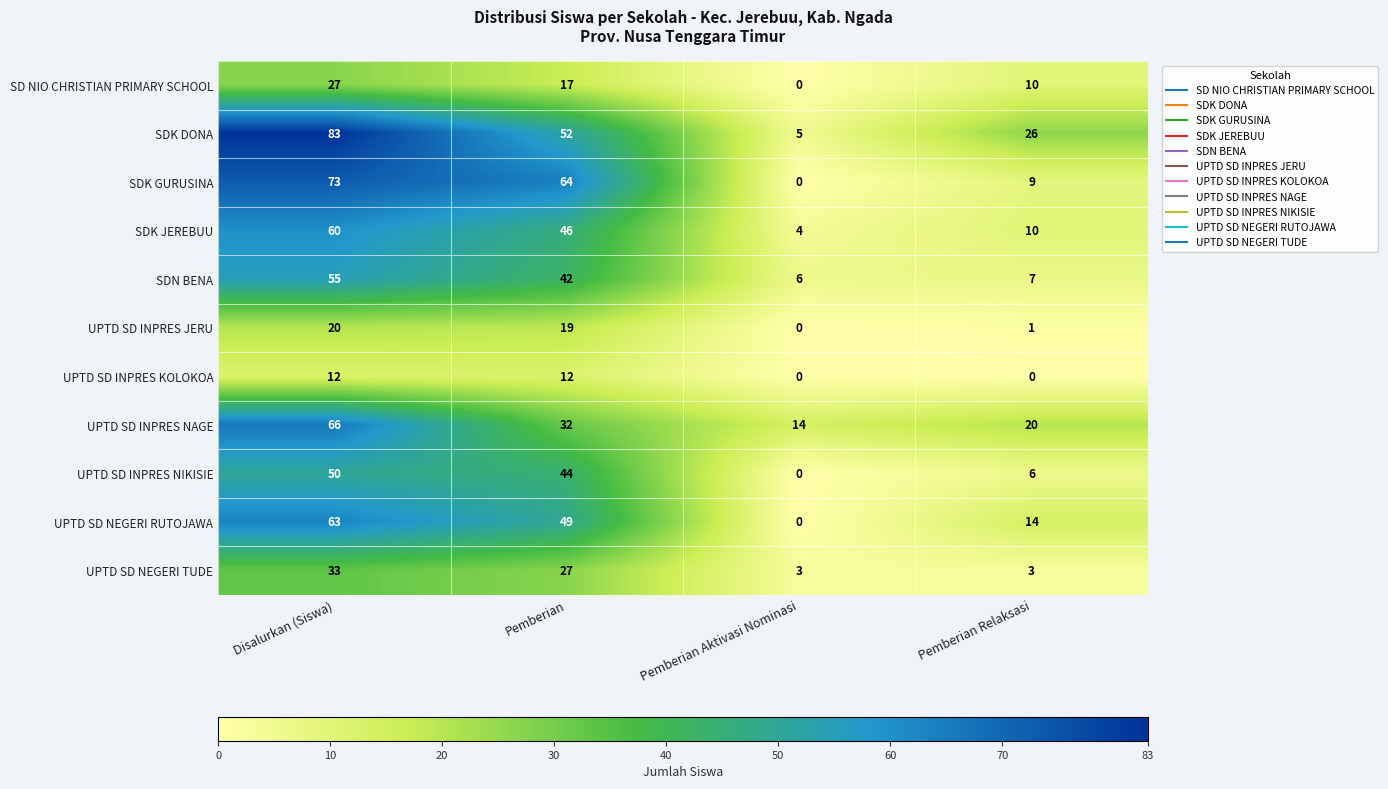

How many categories are shown in the chart?

4